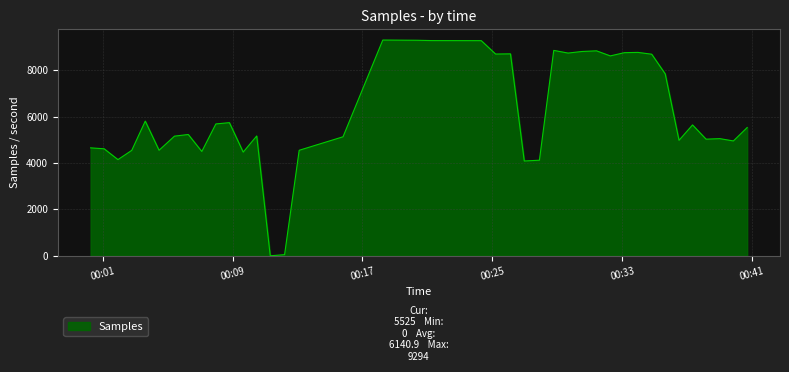

What is the difference between the maximum and minimum values?

9294